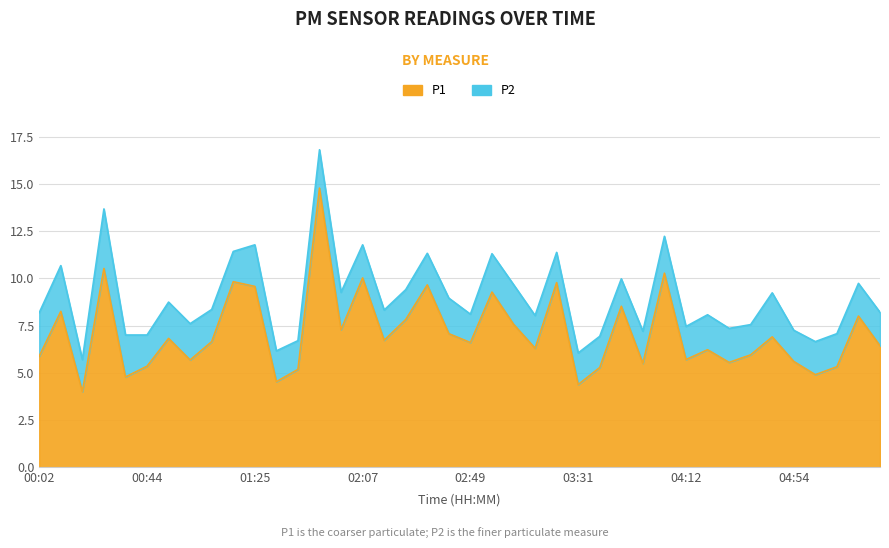

Reading right to left, transcribe all the data shown in this chart.

6.4	8.0	5.3	4.9	5.6	6.9	6.0	5.5	6.2	5.7	10.3	5.5	8.5	5.3	4.4	9.8	6.3	7.6	9.3	6.6	7.1	9.7	7.8	6.7	10.0	7.3	14.8	5.2	4.5	9.6	9.8	6.7	5.7	6.8	5.3	4.8	10.5	4.0	8.2	5.9